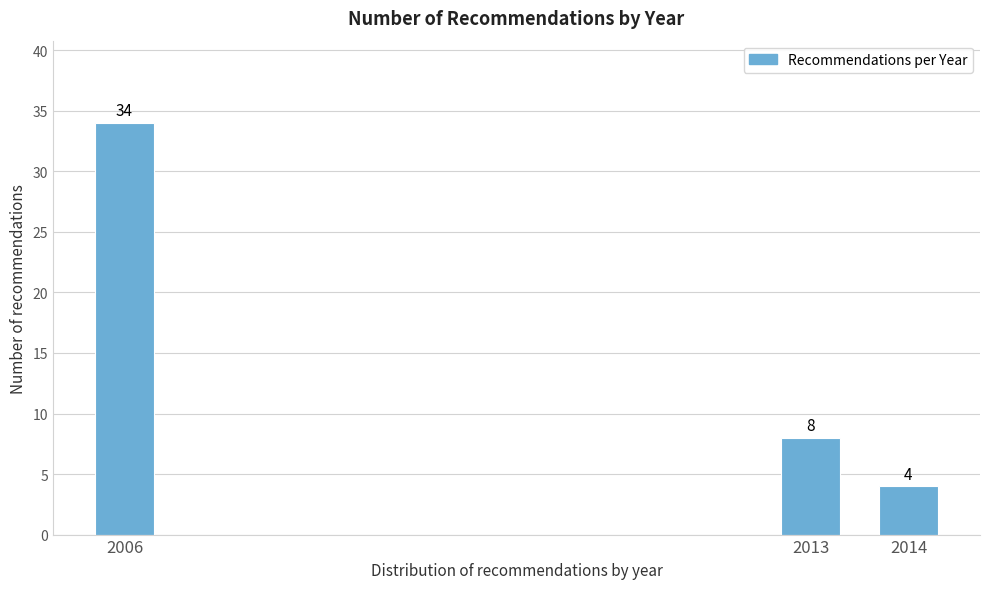

Reading right to left, transcribe all the data shown in this chart.

4	8	34